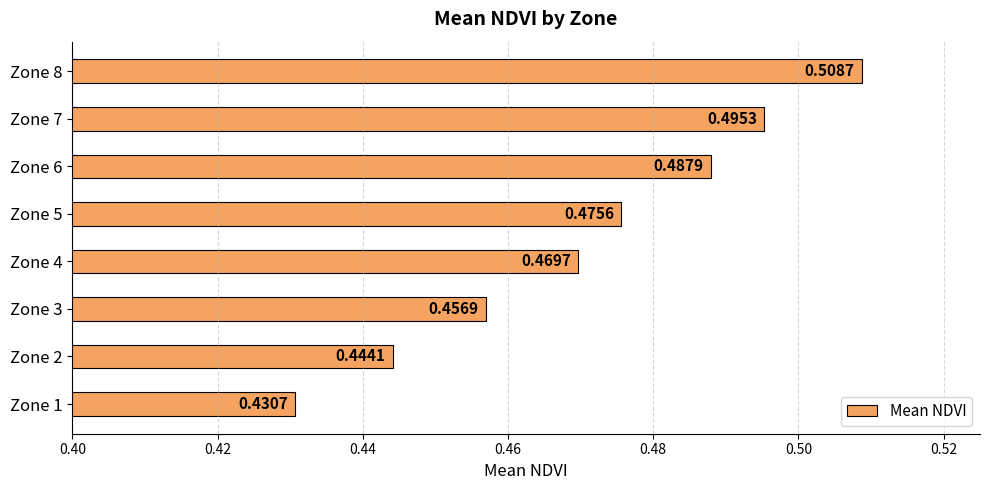

Rank the categories by value from lowest to highest.

Zone 1, Zone 2, Zone 3, Zone 4, Zone 5, Zone 6, Zone 7, Zone 8